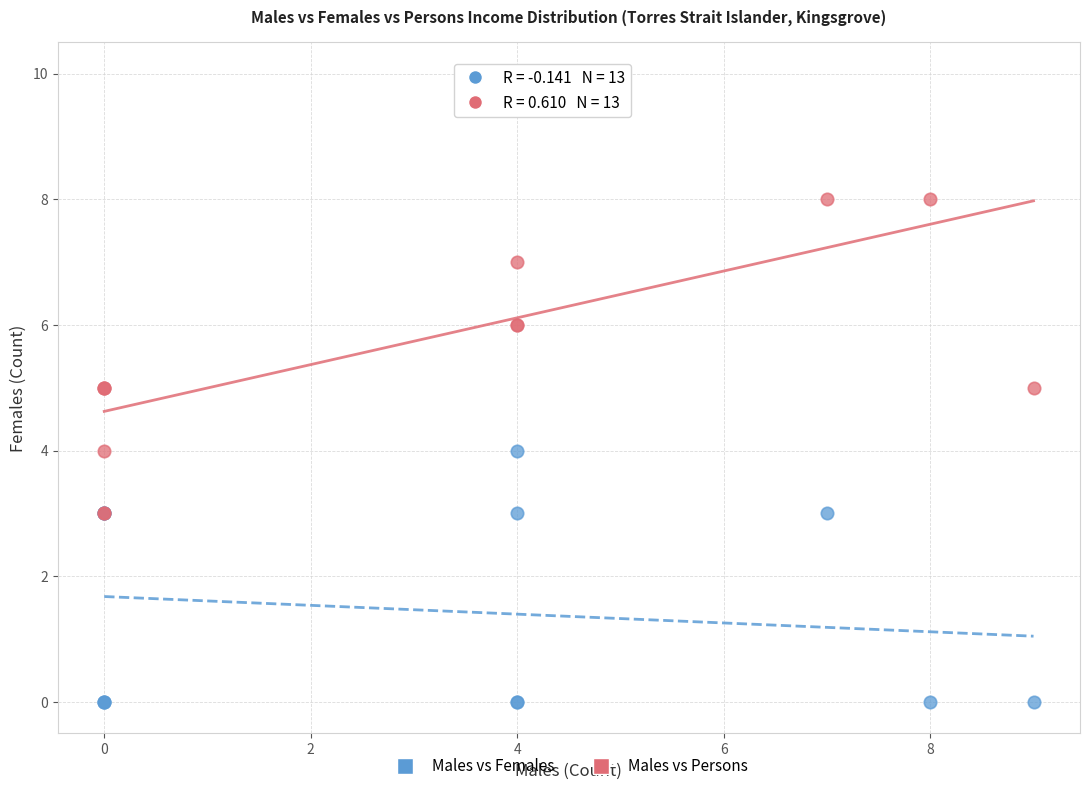

What are all the series names shown in the legend?

Males vs Females, Males vs Persons